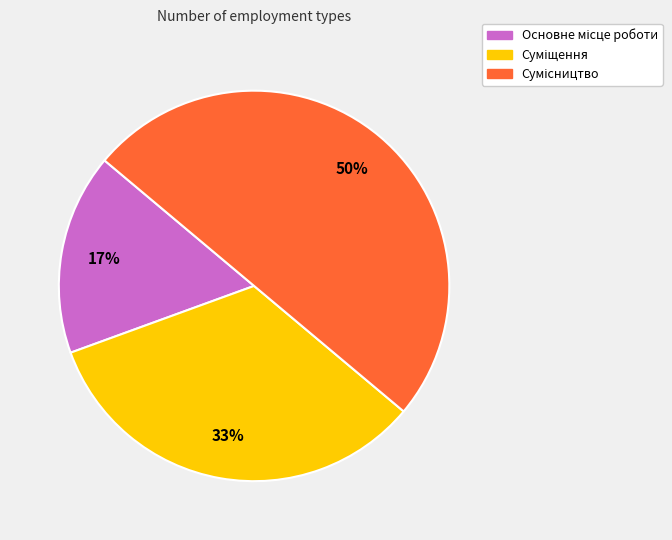

How many slices are in this pie chart?

3